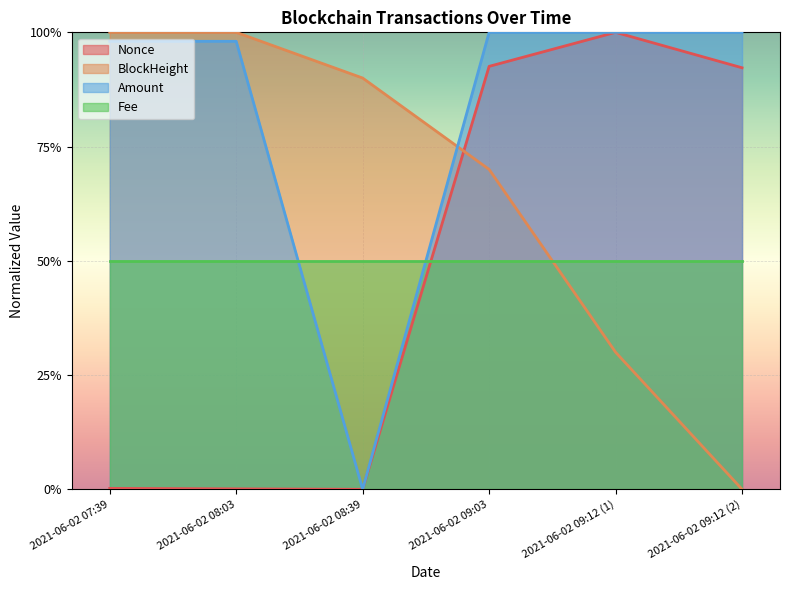

Does the chart display data point markers on the line(s)?

No